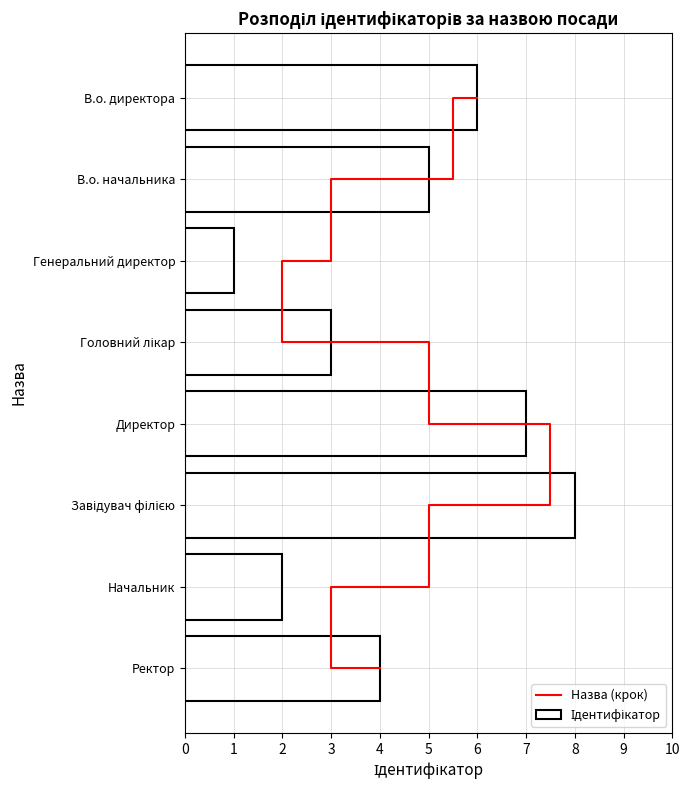

Is it true that Ідентифікатор equals 7 at Директор?

True